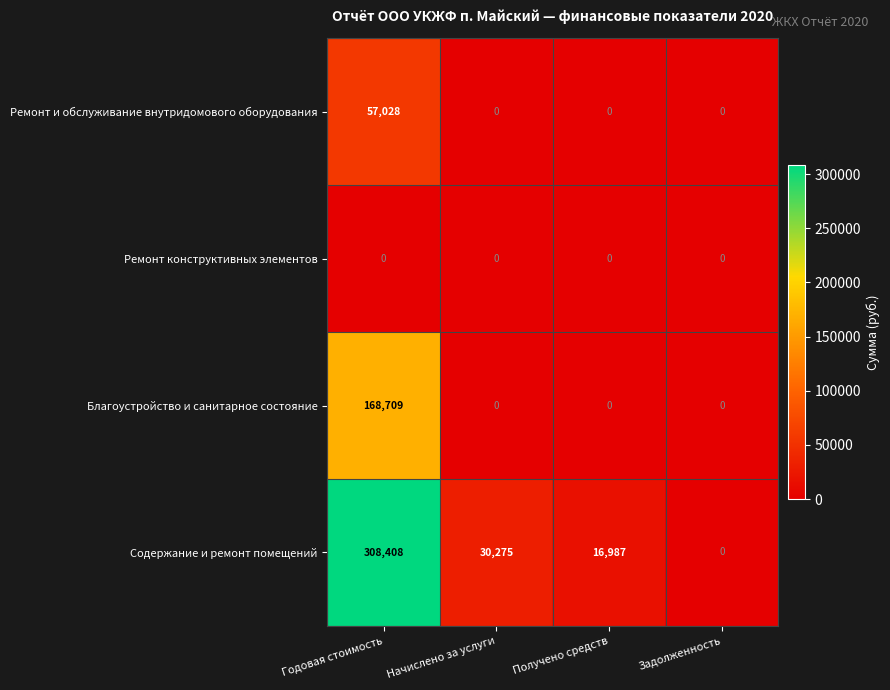

Reading left to right, extract all data points from this chart.

Ремонт и обслуживание внутридомового оборудования: 57028	0	0	0
Ремонт конструктивных элементов: 0	0	0	0
Благоустройство и санитарное состояние: 168709	0	0	0
Содержание и ремонт помещений: 308408	30275	16987	0